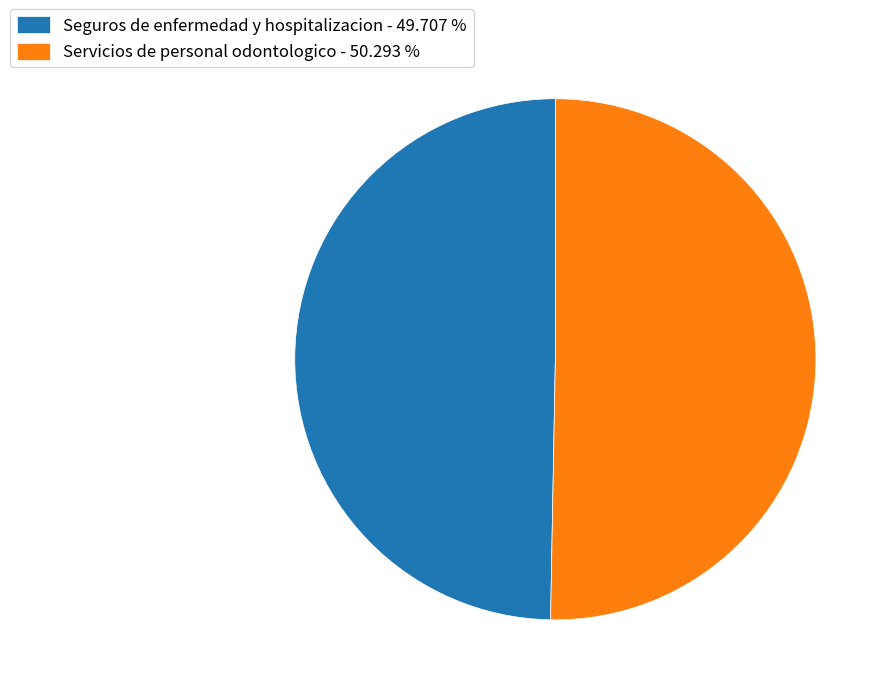

Which has a higher value, Servicios de personal odontologico - 50.293 % or Seguros de enfermedad y hospitalizacion - 49.707 %?

Servicios de personal odontologico - 50.293 %